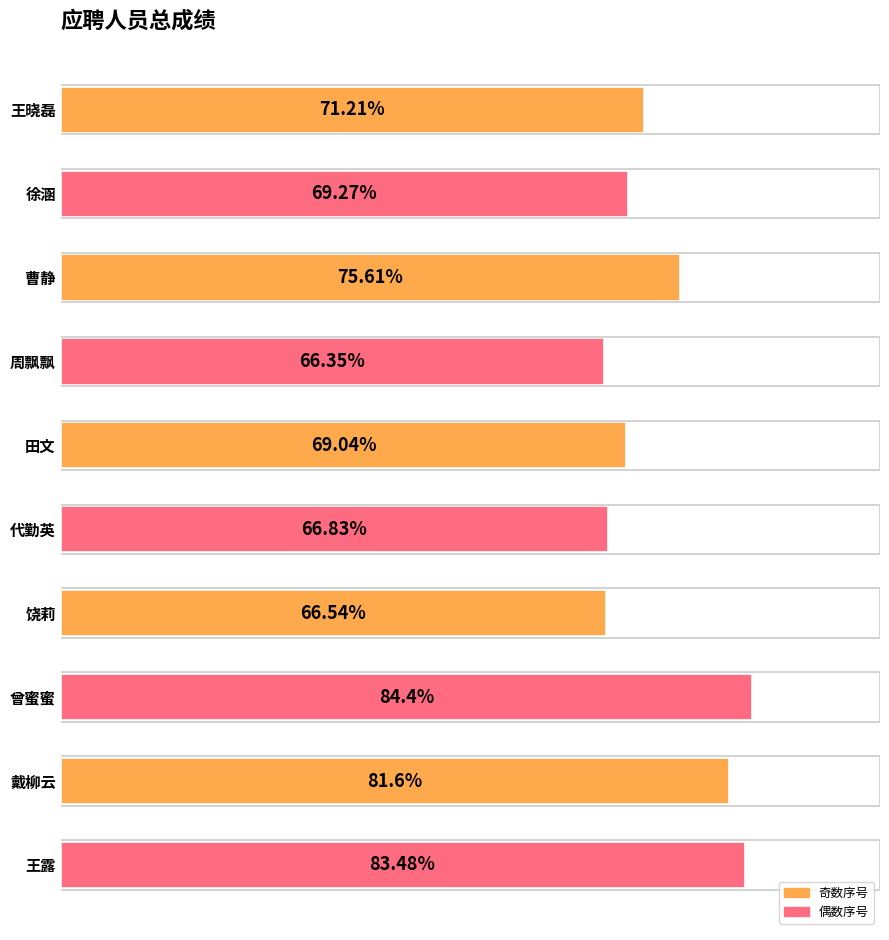

What is the label of the 1st bar from the top?

王晓磊